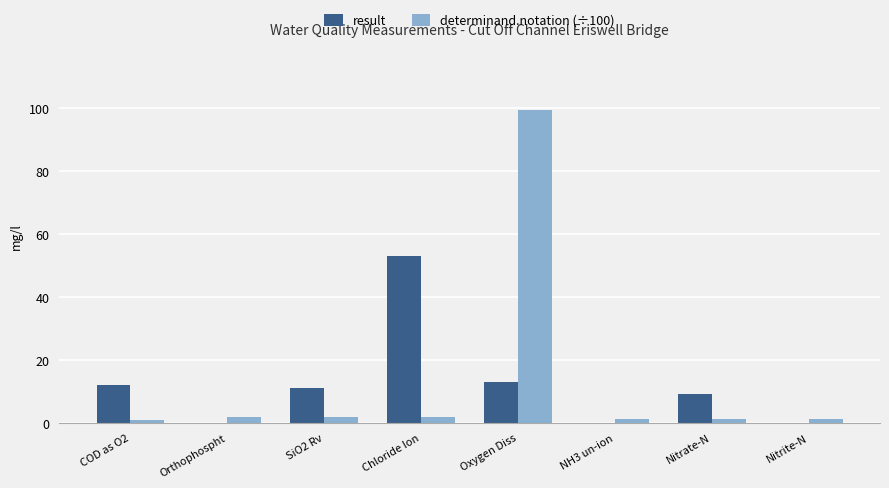

Which category has the highest value in the determinand.notation (÷100) series?

Oxygen Diss